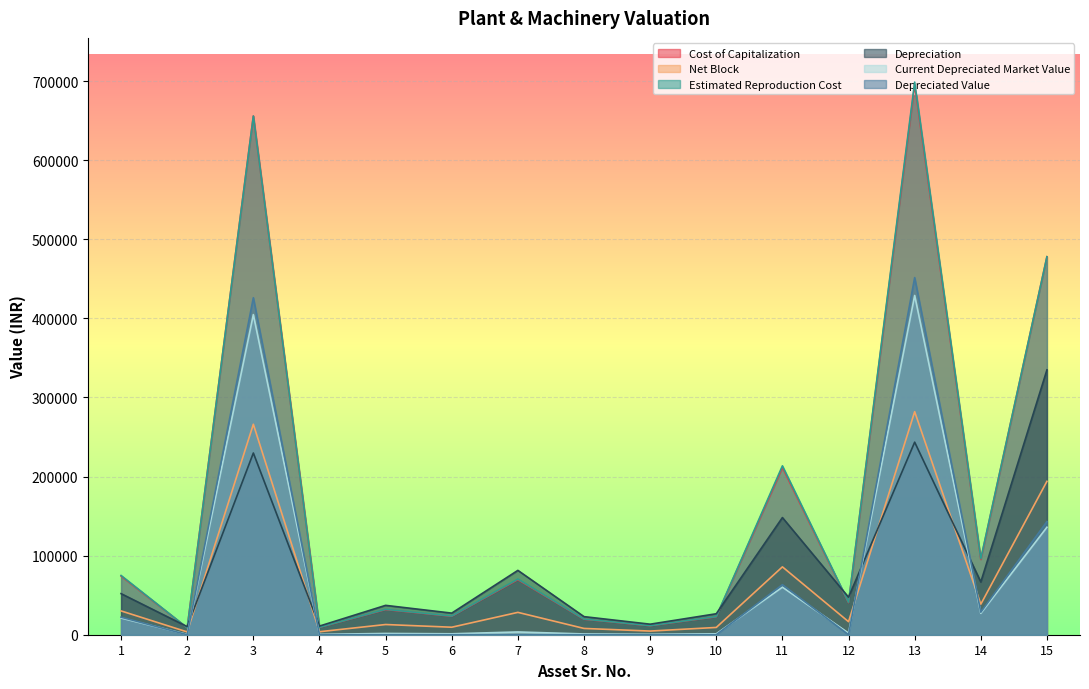

How many lines are shown in the chart?

6